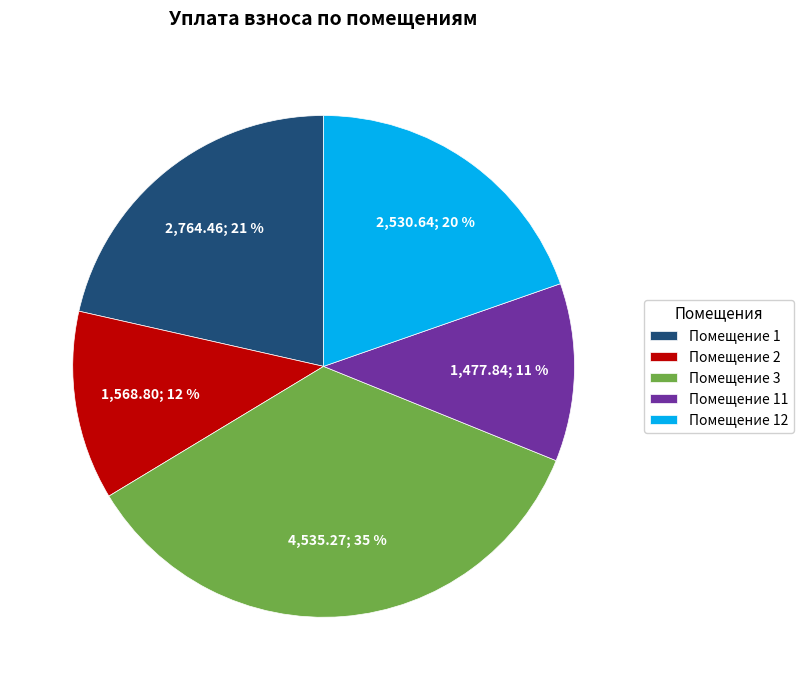

The Помещение 1 slice represents 13% of the pie. True or false?

False